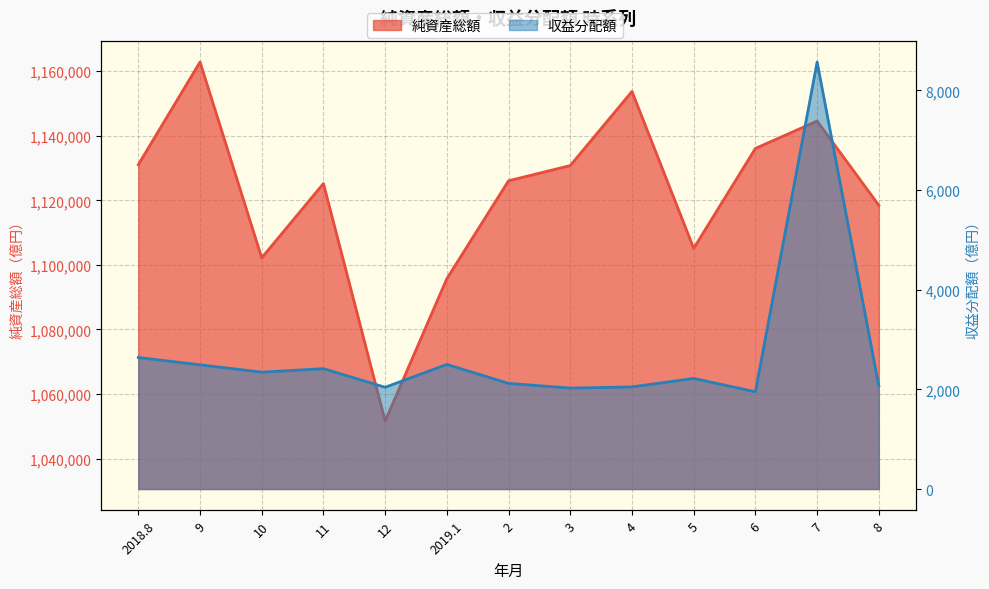

In 純資産総額, how many points are lower than both neighbors (excluding endpoints)?

3